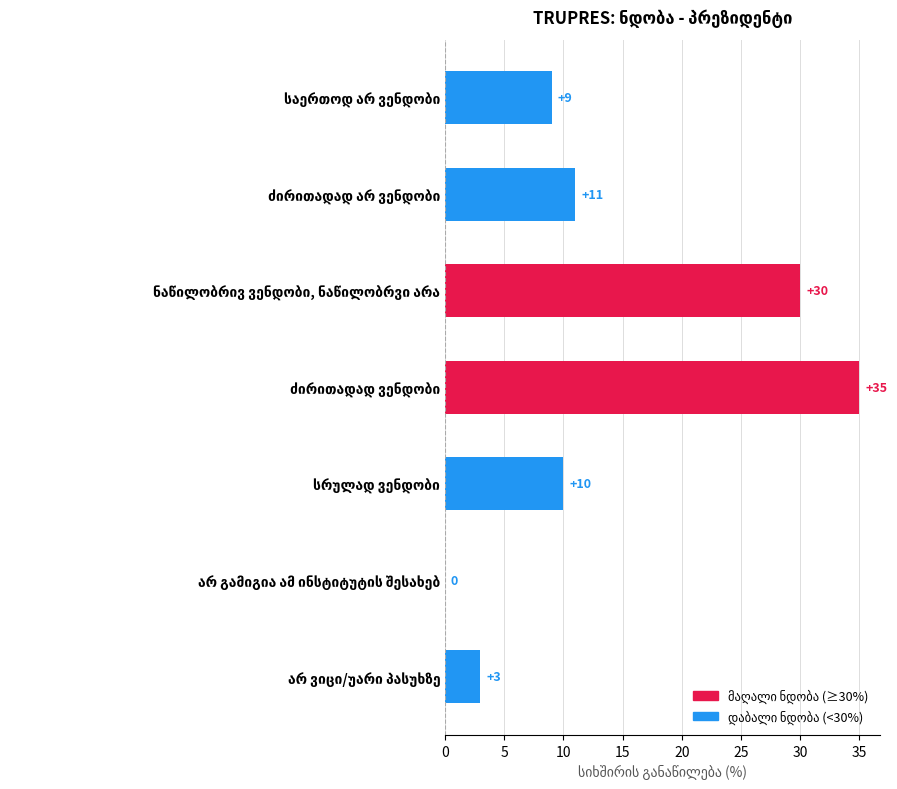

What is the sum of all values?

98